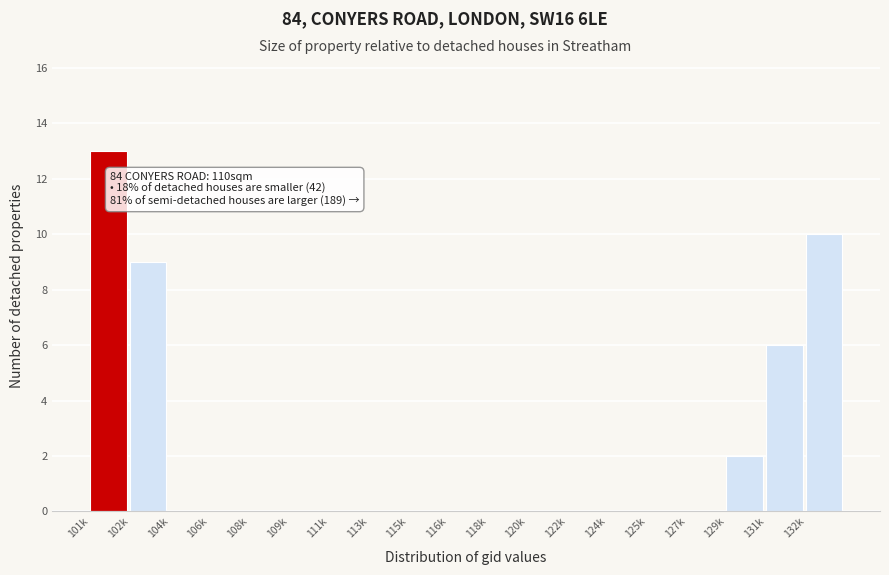

Between 125k and 131k, which is larger?

131k